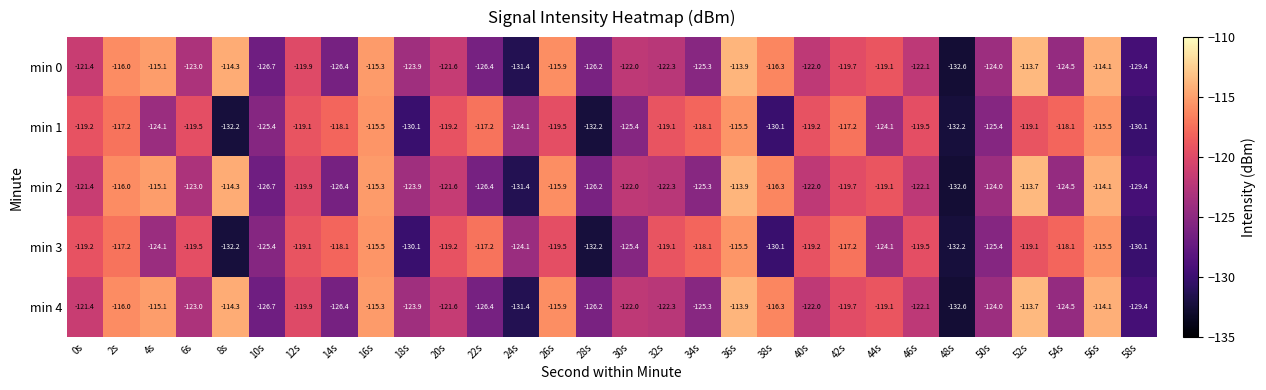

The min 2 series shows -159.3 at 8s. True or false?

False